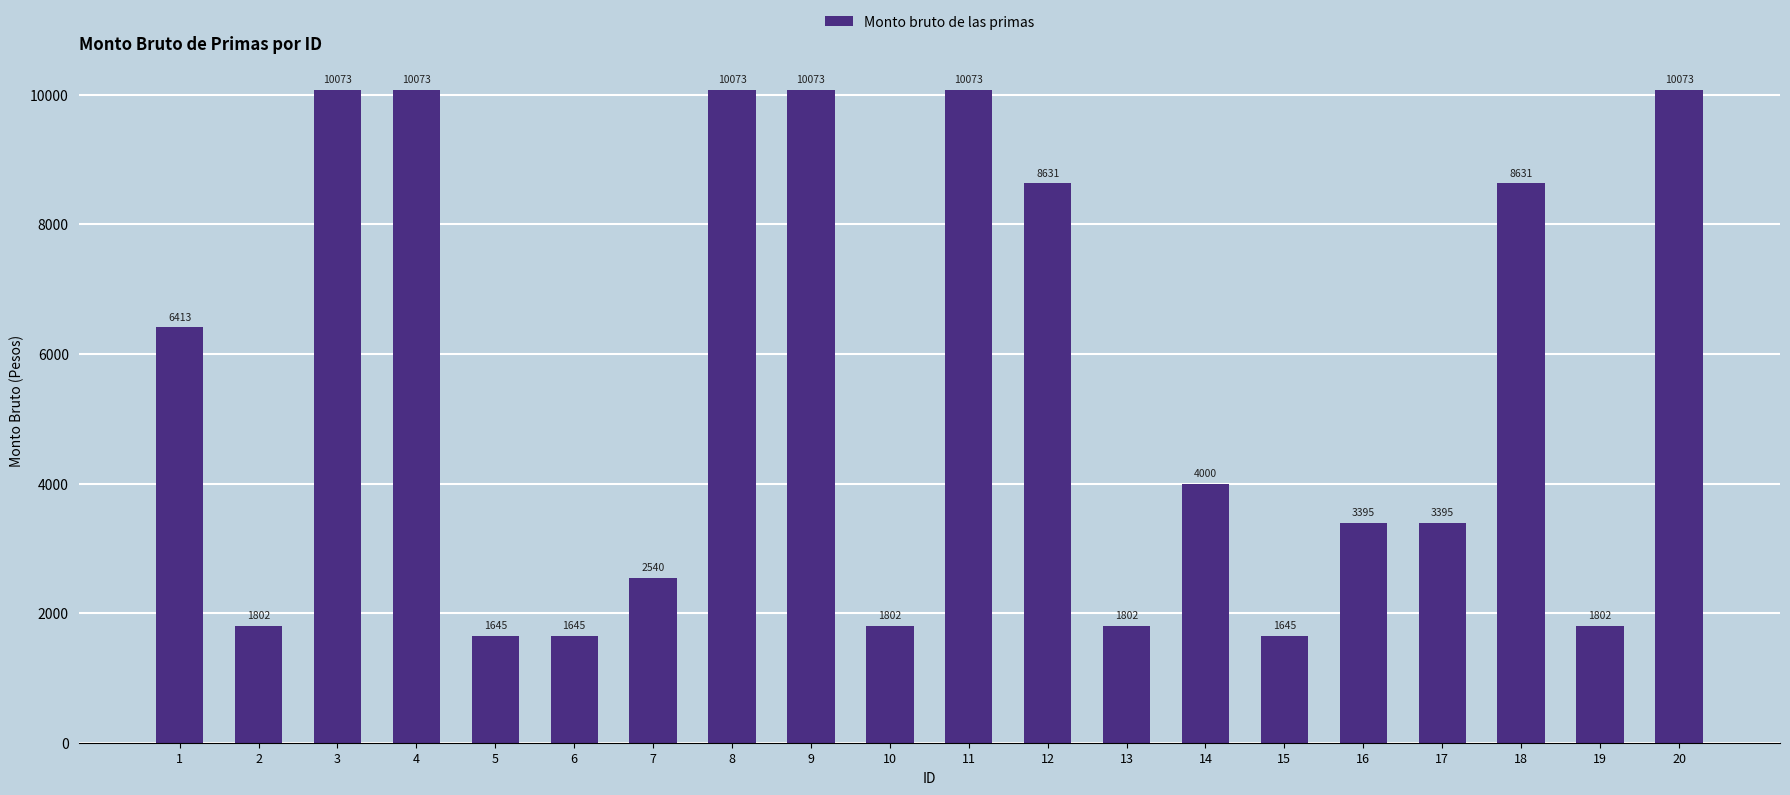

Approximately how many times larger is the value at 15 compared to 18?

0.2